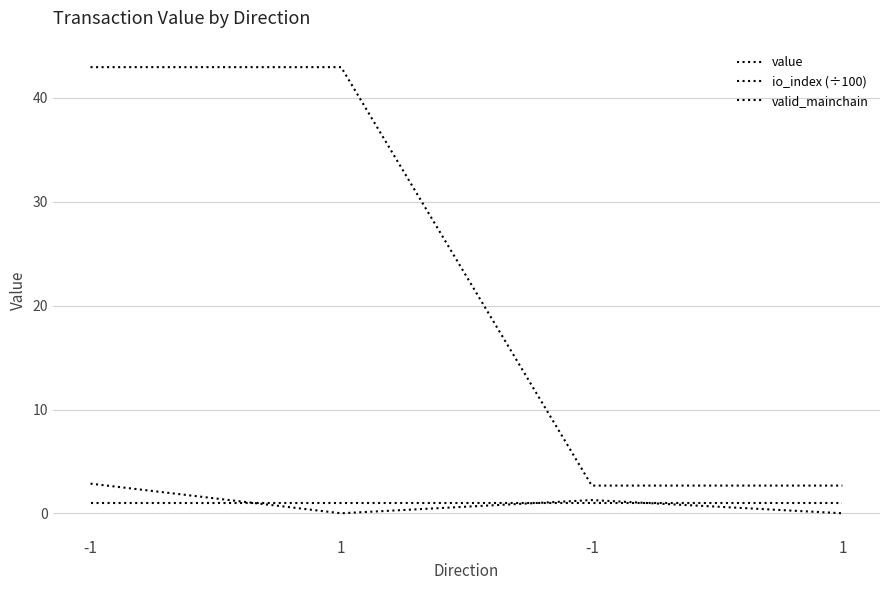

Is this an area chart (filled region under the line)?

No